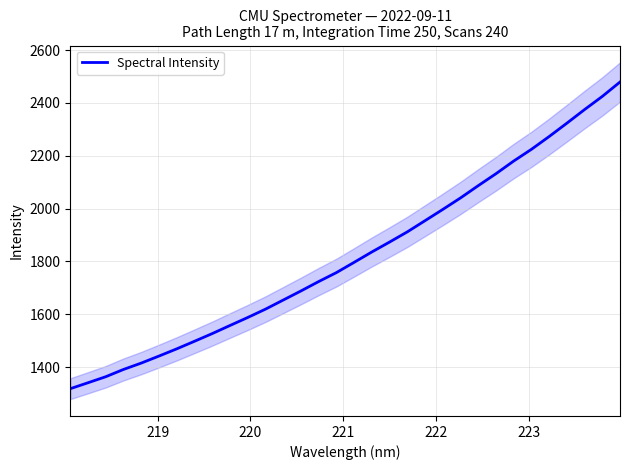

Reading right to left, list all the values displayed in this chart.

2479.0	2424.5	2374.7	2323.2	2272.6	2224.2	2179.9	2131.9	2086.7	2040.3	1996.8	1954.2	1911.8	1873.3	1835.7	1796.5	1757.6	1723.7	1688.1	1653.6	1619.2	1587.6	1557.3	1526.7	1497.6	1468.9	1441.6	1415.0	1390.9	1363.4	1340.5	1318.0